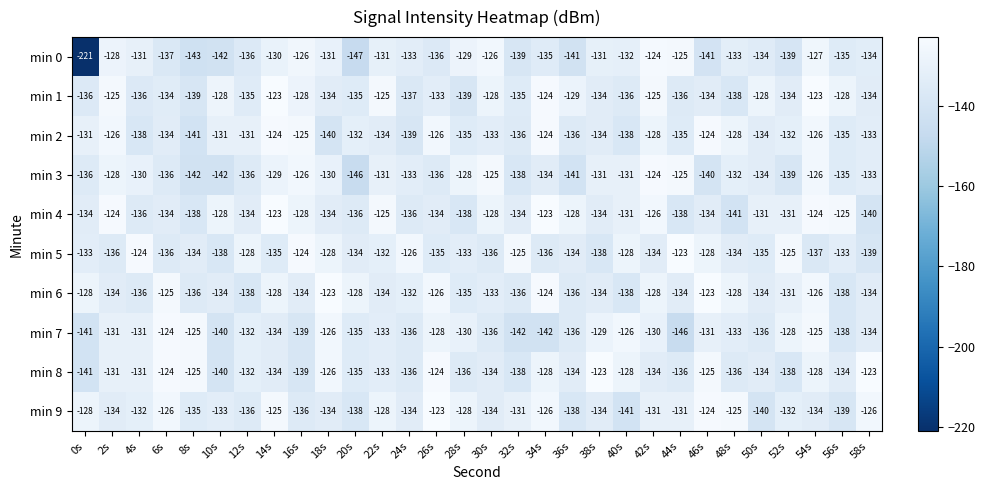

The min 4 series shows -123 at 14s. True or false?

True